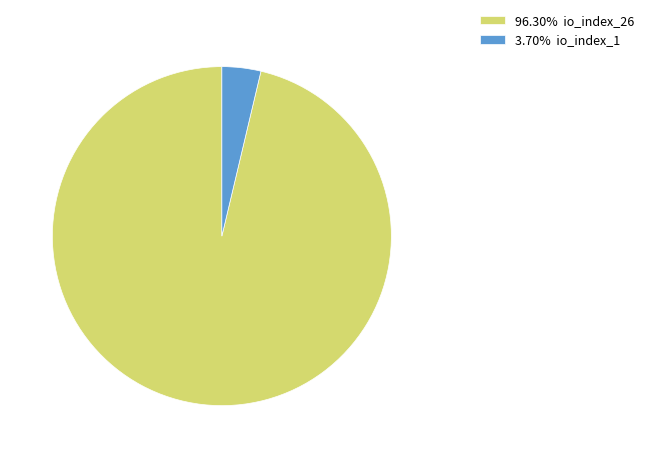

Combined, do 3.70% io_index_1 and 96.30% io_index_26 account for over 50%?

Yes